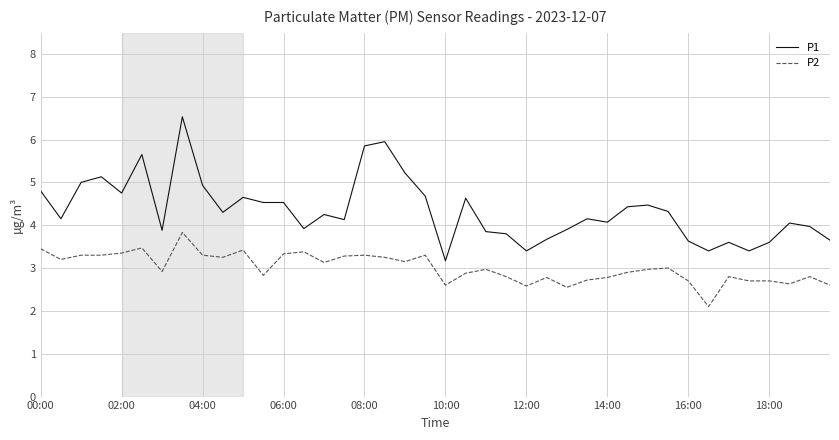

What are all the series names shown in the legend?

P1, P2